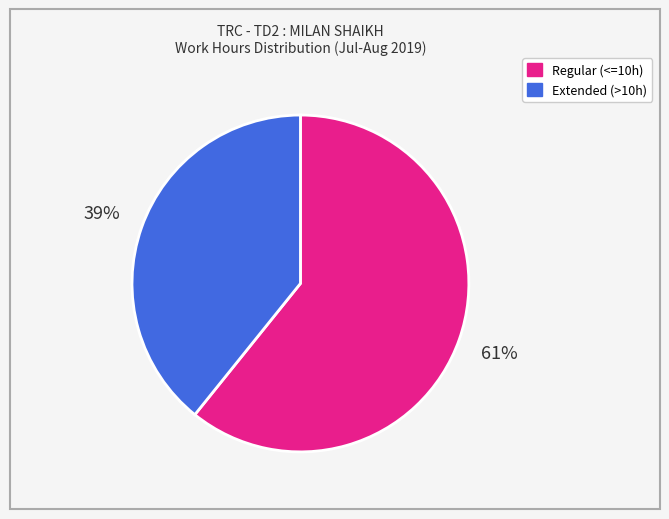

Is there a majority slice in this chart?

Yes